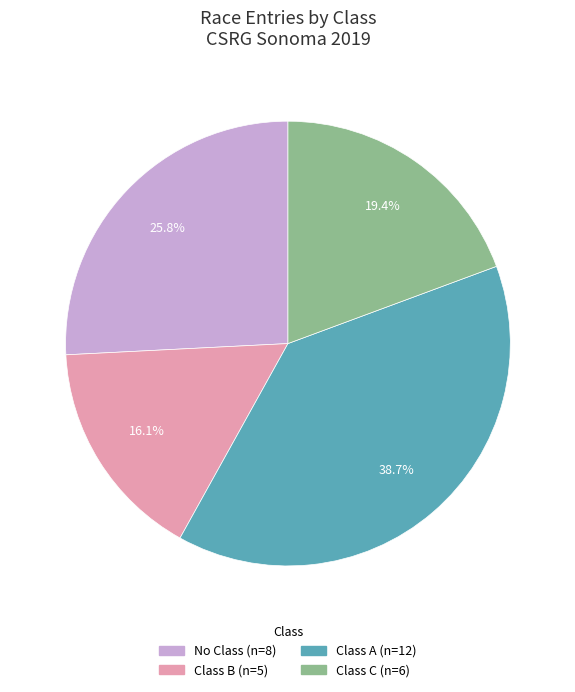

Is there any slice that represents more than half of the pie?

No